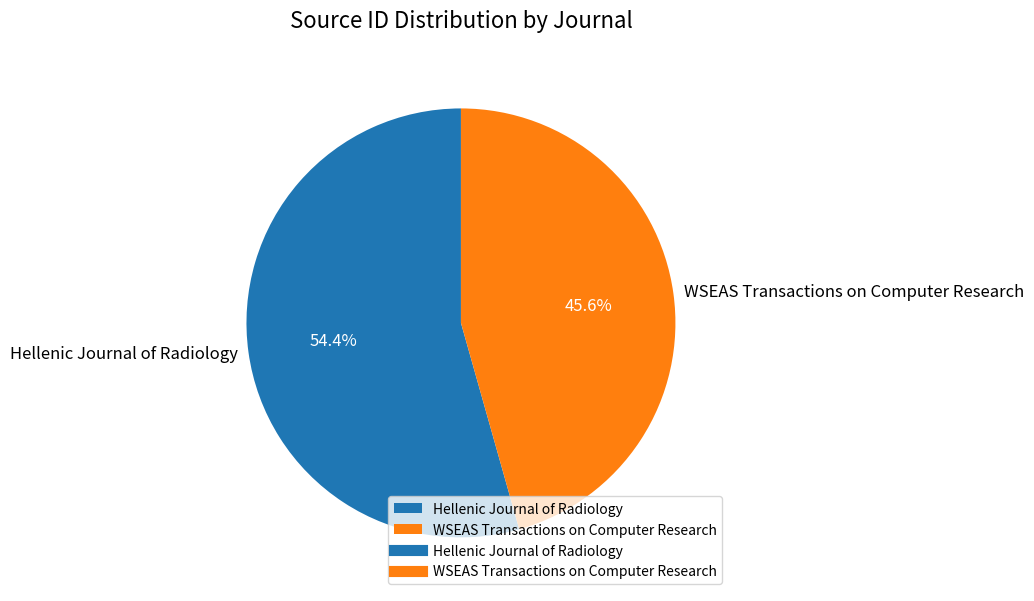

How many slices are in this pie chart?

2